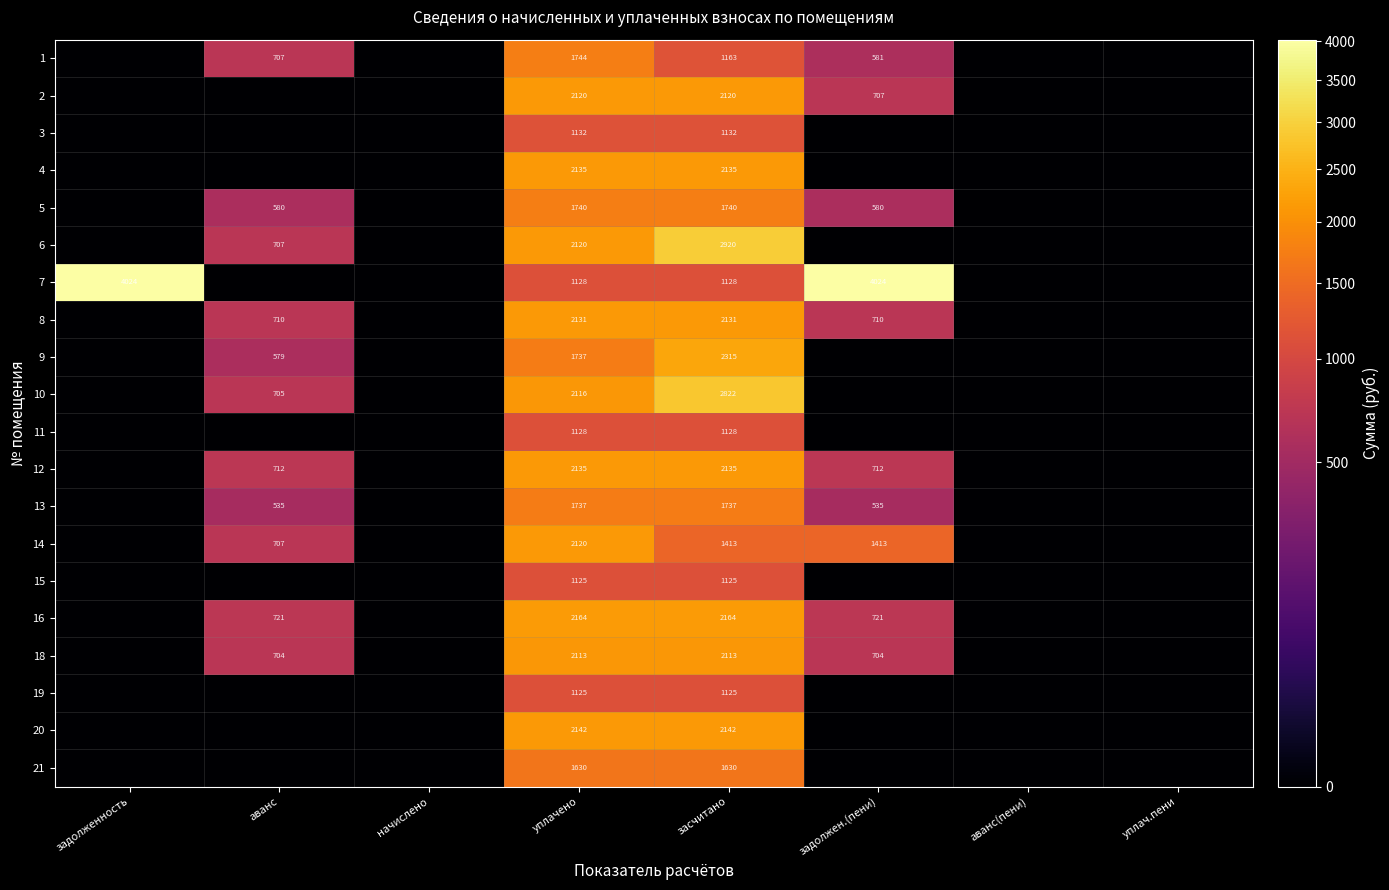

The 16 series shows 2164.3 at уплачено. True or false?

True